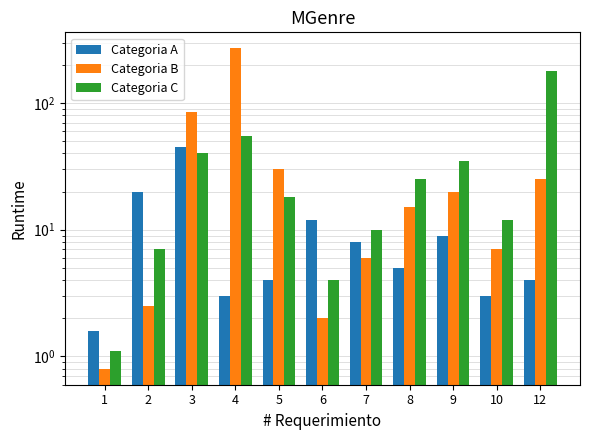

At which label does Categoria B reach its peak?

4